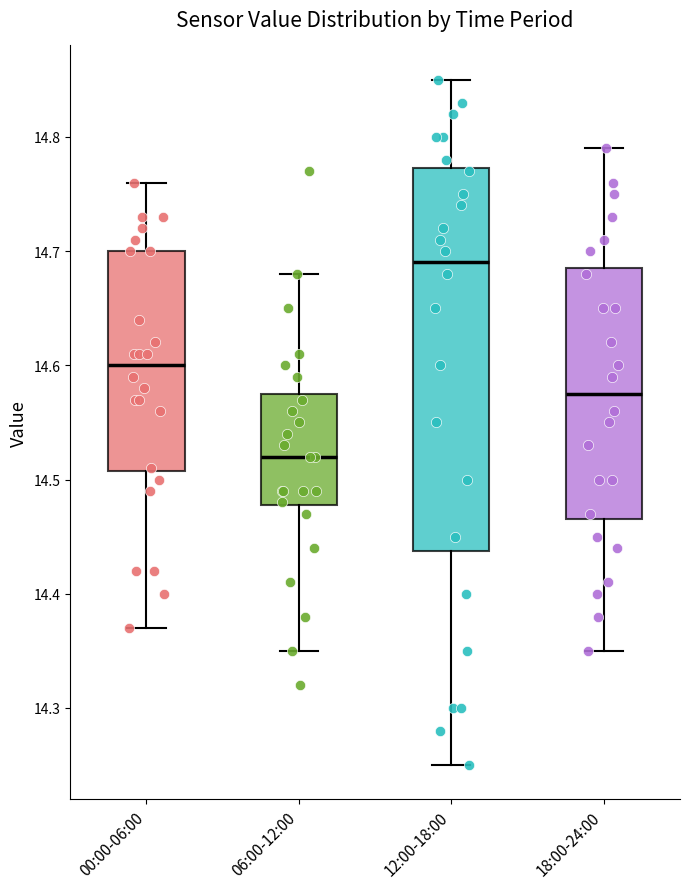

Reading left to right, read every box against the y-axis: the position of its median line, the range the box covers, and the ends of its whiskers. The values are not printed on the chart, so give them approximately, as read against the axis.

00:00-06:00: median 14.60, box 14.51 to 14.70, whiskers 14.37 to 14.76
06:00-12:00: median 14.52, box 14.48 to 14.58, whiskers 14.35 to 14.68
12:00-18:00: median 14.69, box 14.44 to 14.77, whiskers 14.25 to 14.85
18:00-24:00: median 14.58, box 14.47 to 14.69, whiskers 14.35 to 14.79